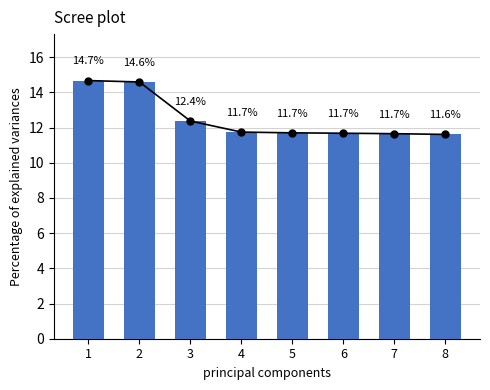

How many Explained Variance values are between 11 and 14?

6